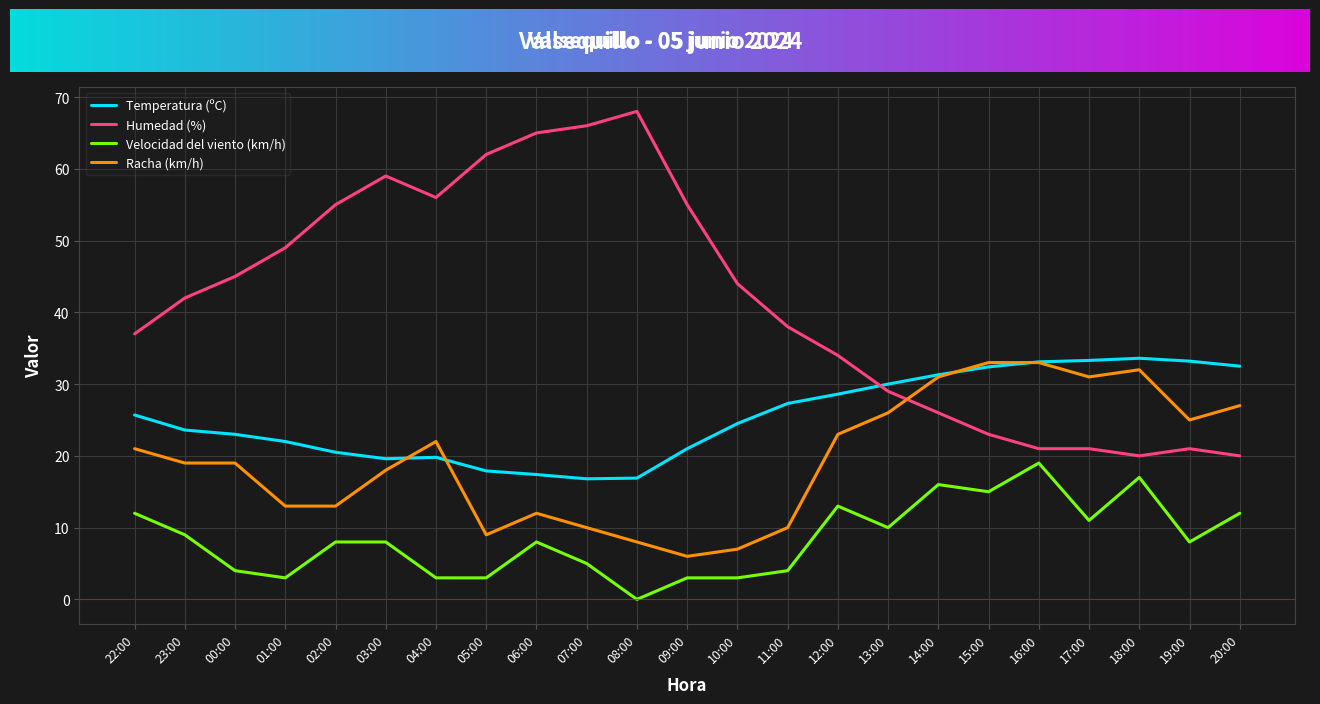

At which category does the chart reach its peak across all series?

08:00